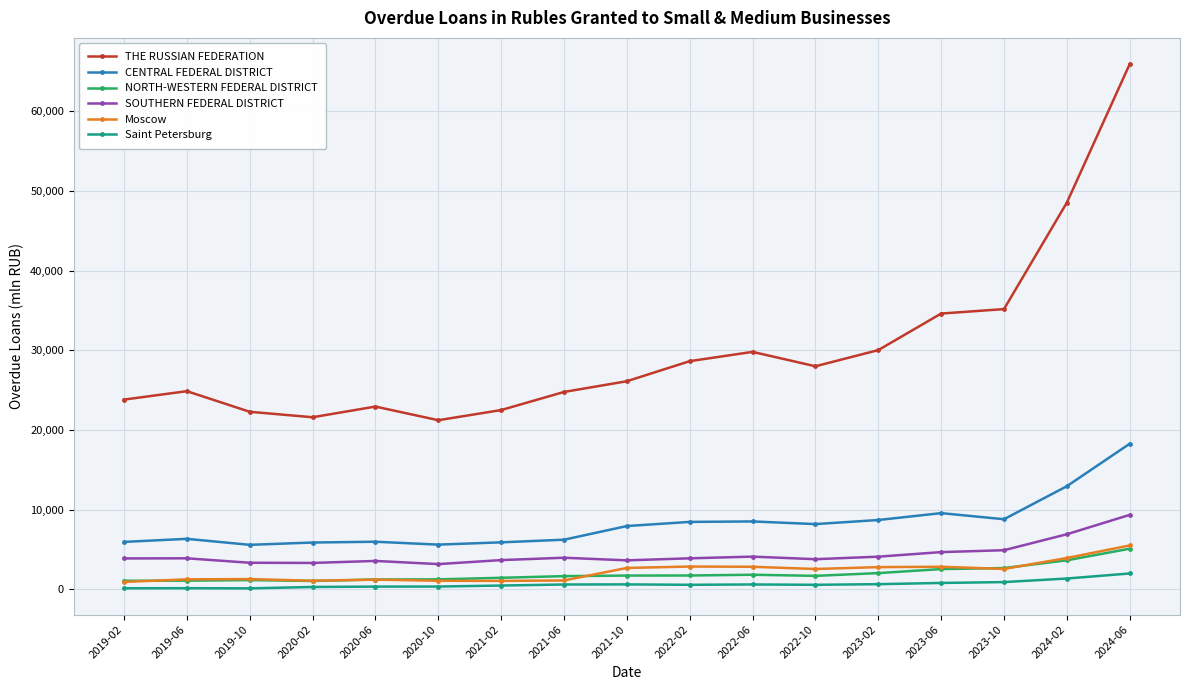

Which series changed the most between 2020-10 and 2022-02?

THE RUSSIAN FEDERATION